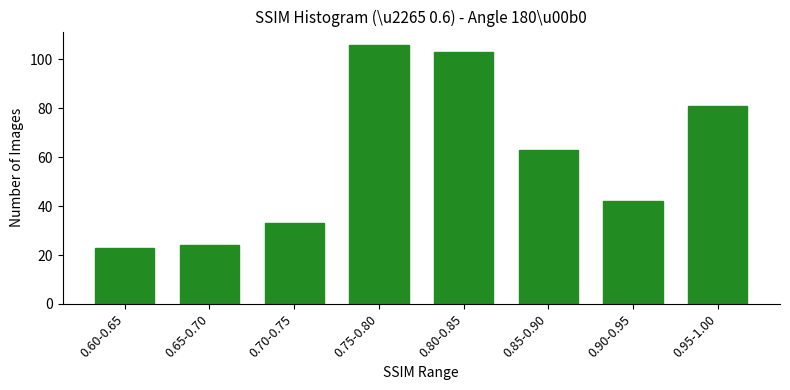

Reading left to right, list all the values displayed in this chart.

23	24	33	106	103	63	42	81